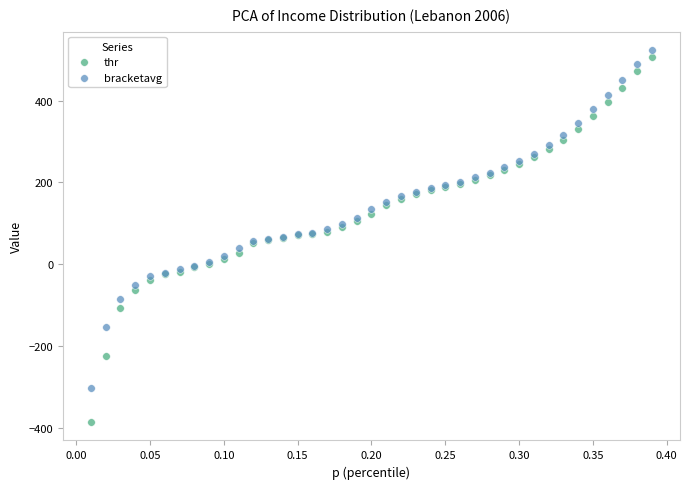

Which series reaches the maximum Y coordinate?

bracketavg